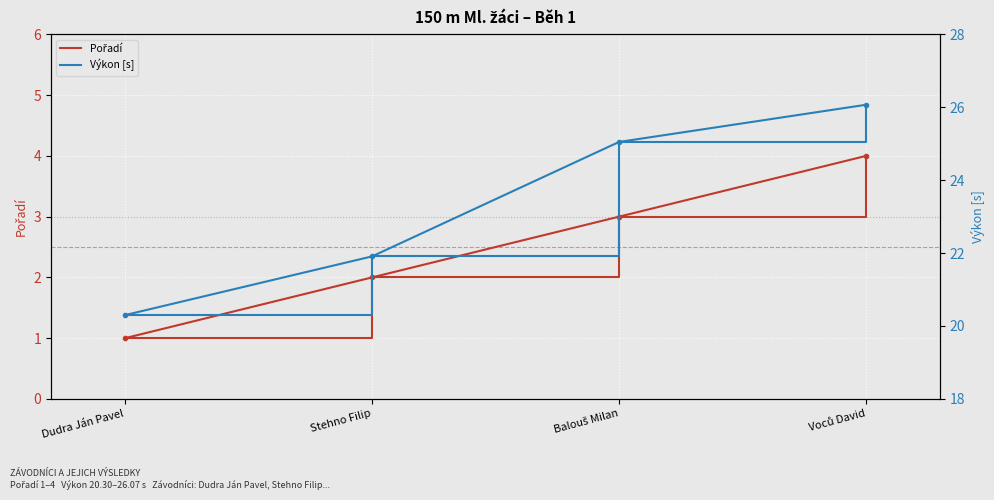

What is the sum of the Pořadí values at Dudra Ján Pavel and Voců David?

5.0